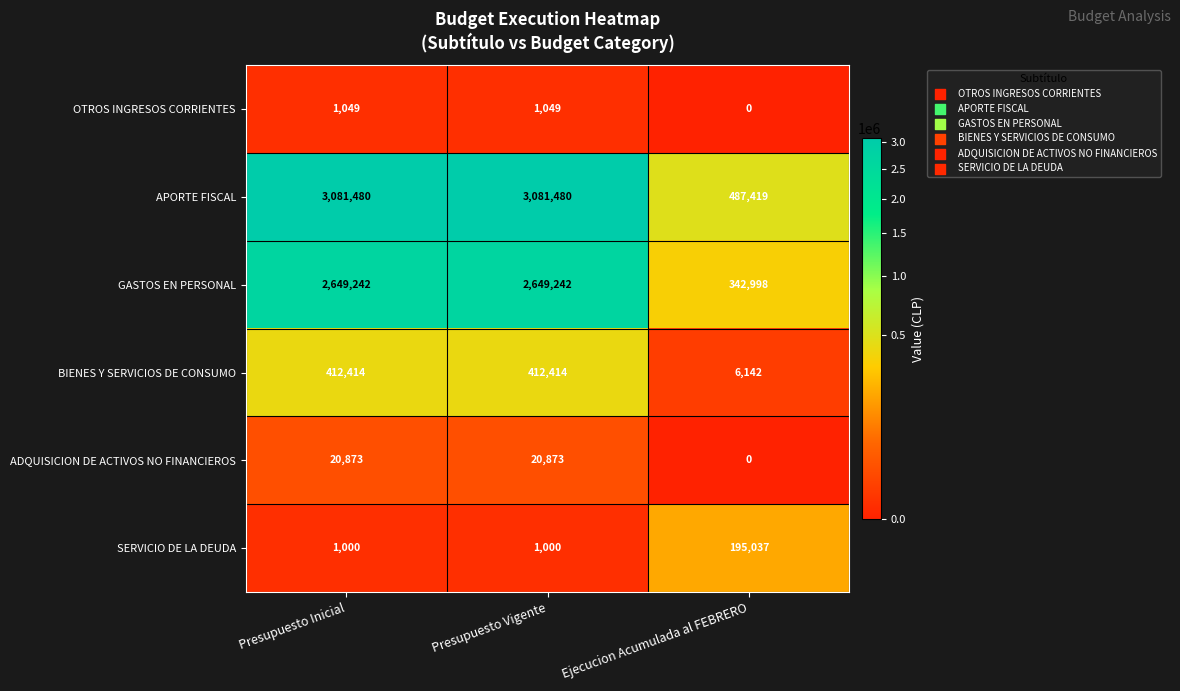

At which category does the chart reach its minimum across all series?

Ejecucion Acumulada al FEBRERO